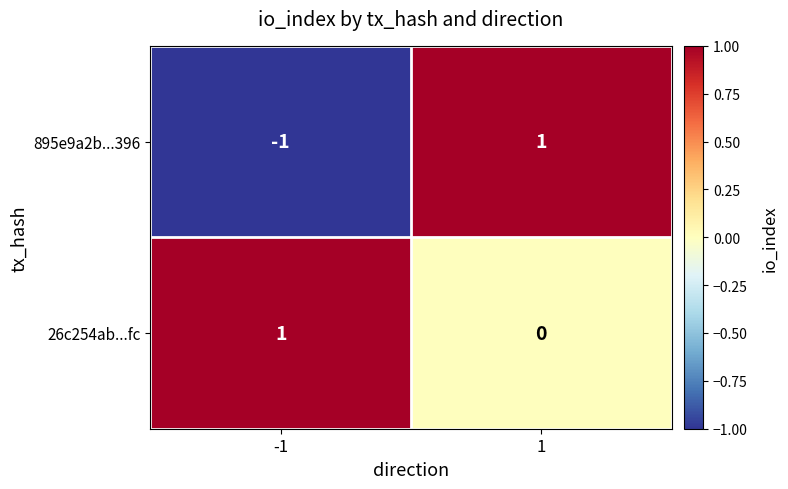

Reading left to right, transcribe all the data shown in this chart.

895e9a2b...396: -1=-1	1=1
26c254ab...fc: -1=1	1=0